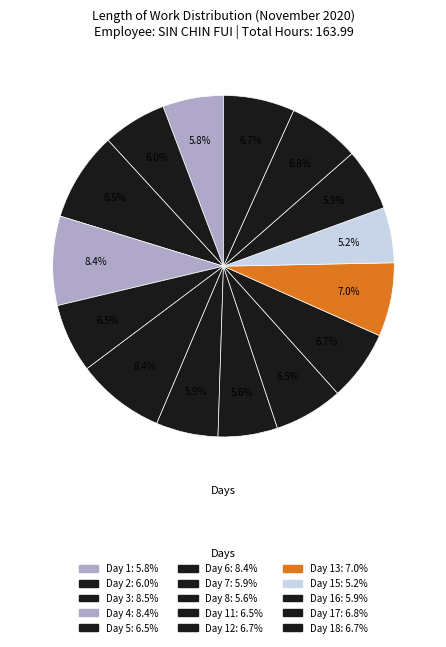

Count the number of slices in the pie.

15